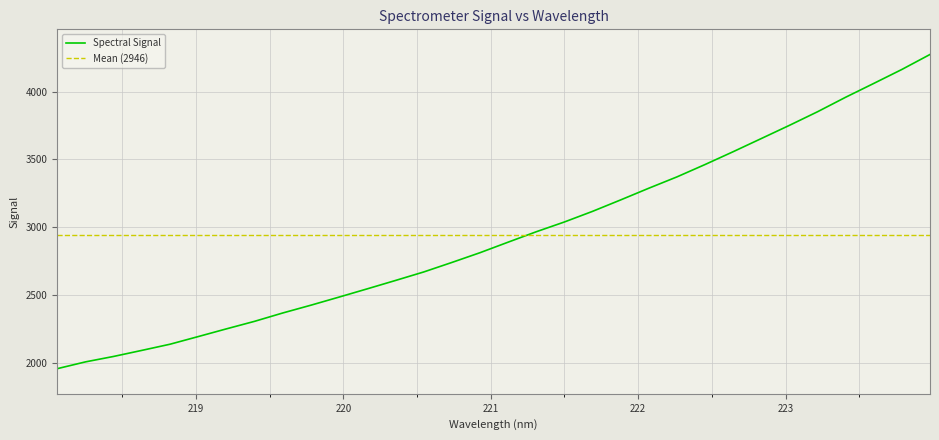

True or false: the data shows 2740.5 at 220.7354.

True